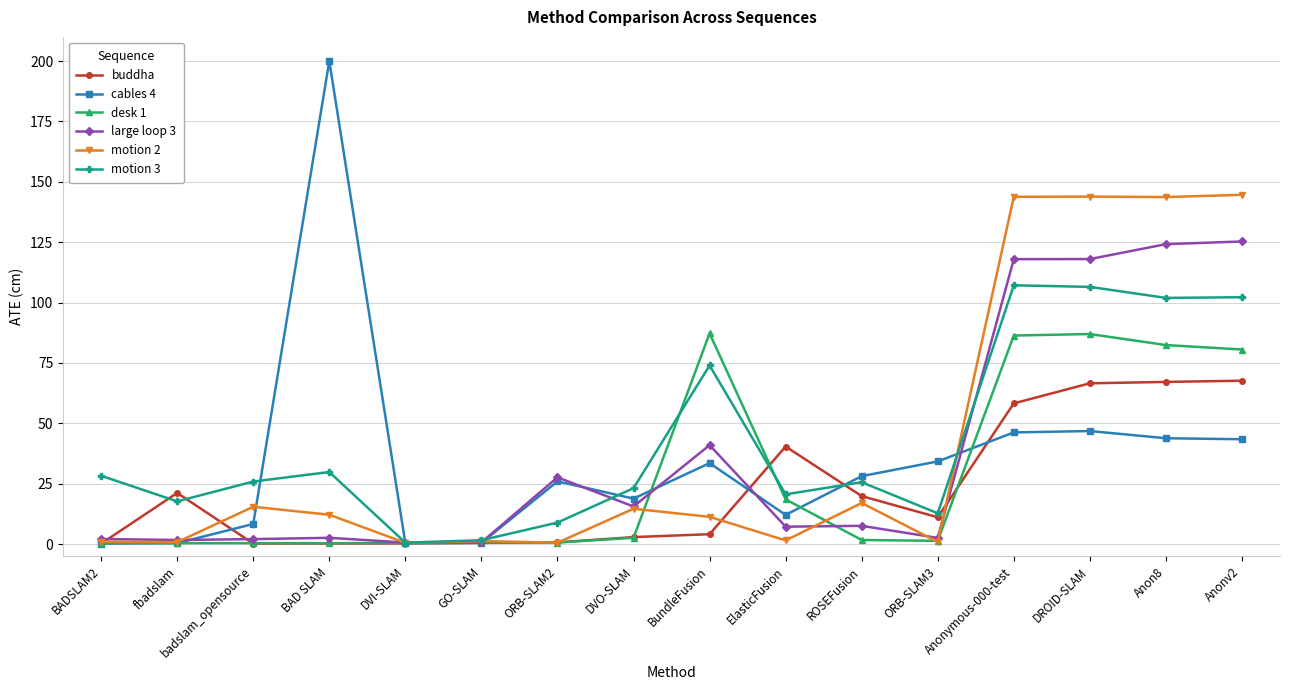

What is the greatest value displayed?

200.0